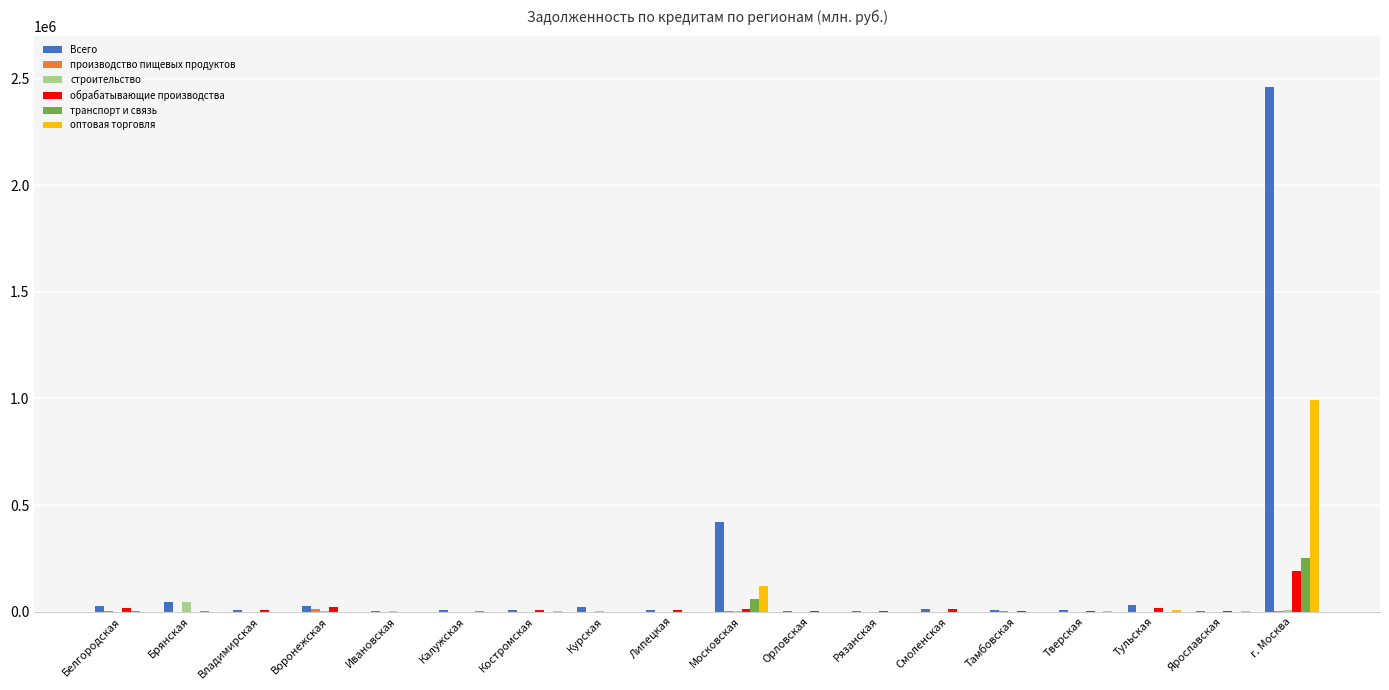

What is the maximum value for транспорт и связь?

252545